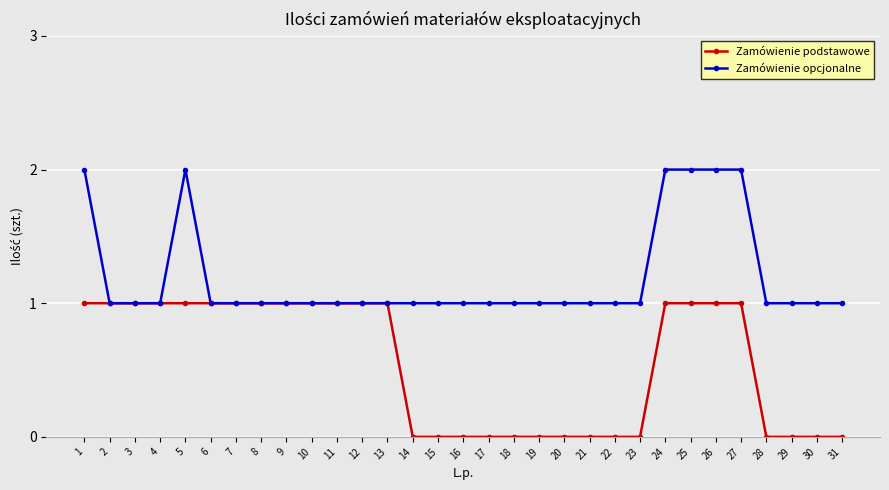

Reading left to right, extract all data points from this chart.

Zamówienie podstawowe: 1=1	2=1	3=1	4=1	5=1	6=1	7=1	8=1	9=1	10=1	11=1	12=1	13=1	14=0	15=0	16=0	17=0	18=0	19=0	20=0	21=0	22=0	23=0	24=1	25=1	26=1	27=1	28=0	29=0	30=0	31=0
Zamówienie opcjonalne: 1=2	2=1	3=1	4=1	5=2	6=1	7=1	8=1	9=1	10=1	11=1	12=1	13=1	14=1	15=1	16=1	17=1	18=1	19=1	20=1	21=1	22=1	23=1	24=2	25=2	26=2	27=2	28=1	29=1	30=1	31=1